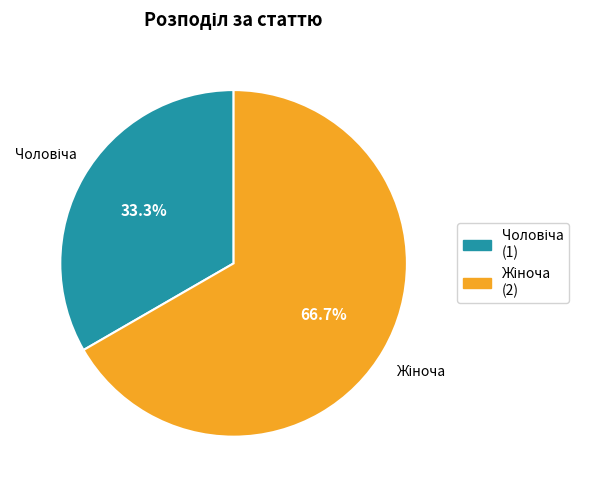

Does any single category account for the majority?

Yes